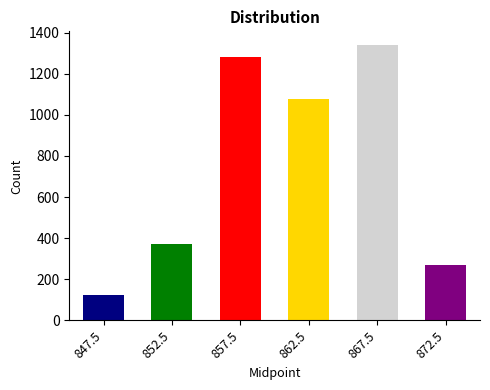

The value at 852.5 is 371. True or false?

True